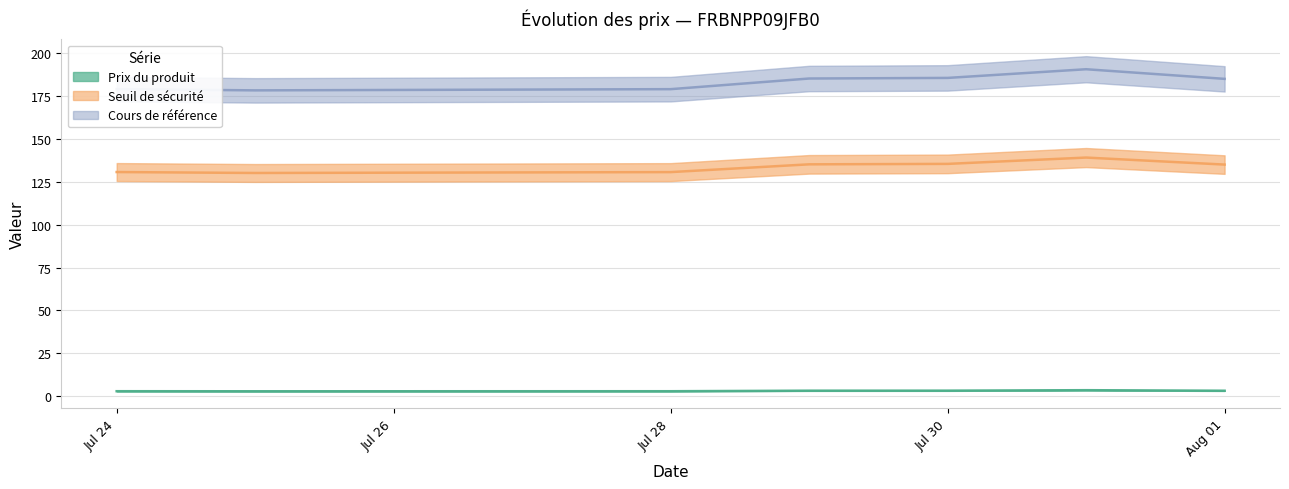

What is the difference between the second highest and second lowest values in the Seuil de sécurité series?

4.8